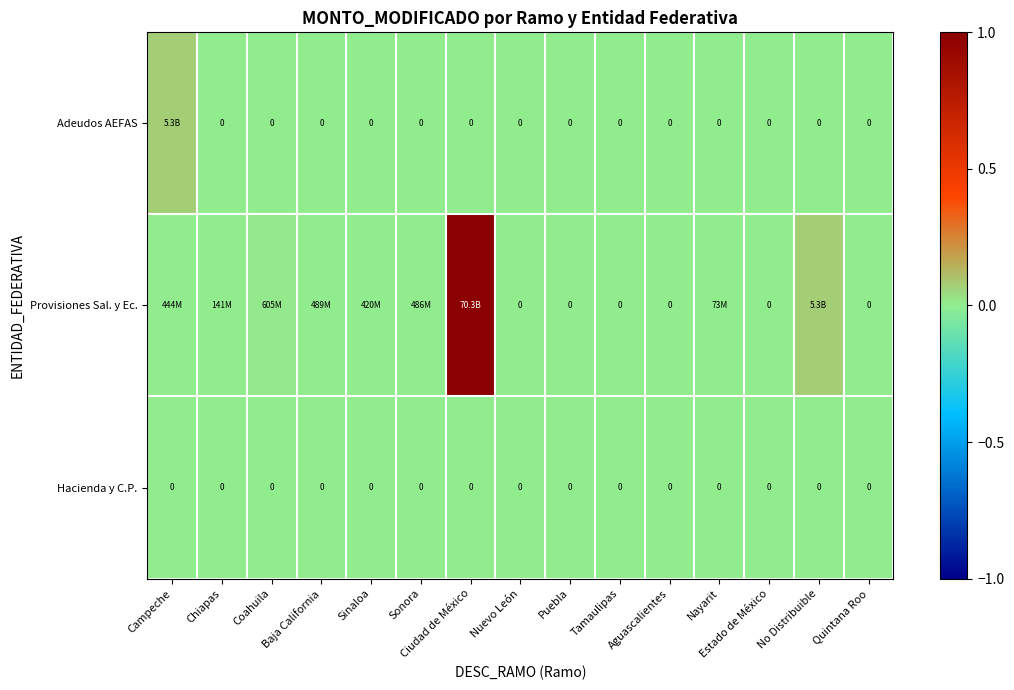

At how many categories does at least one series exceed 0?

9